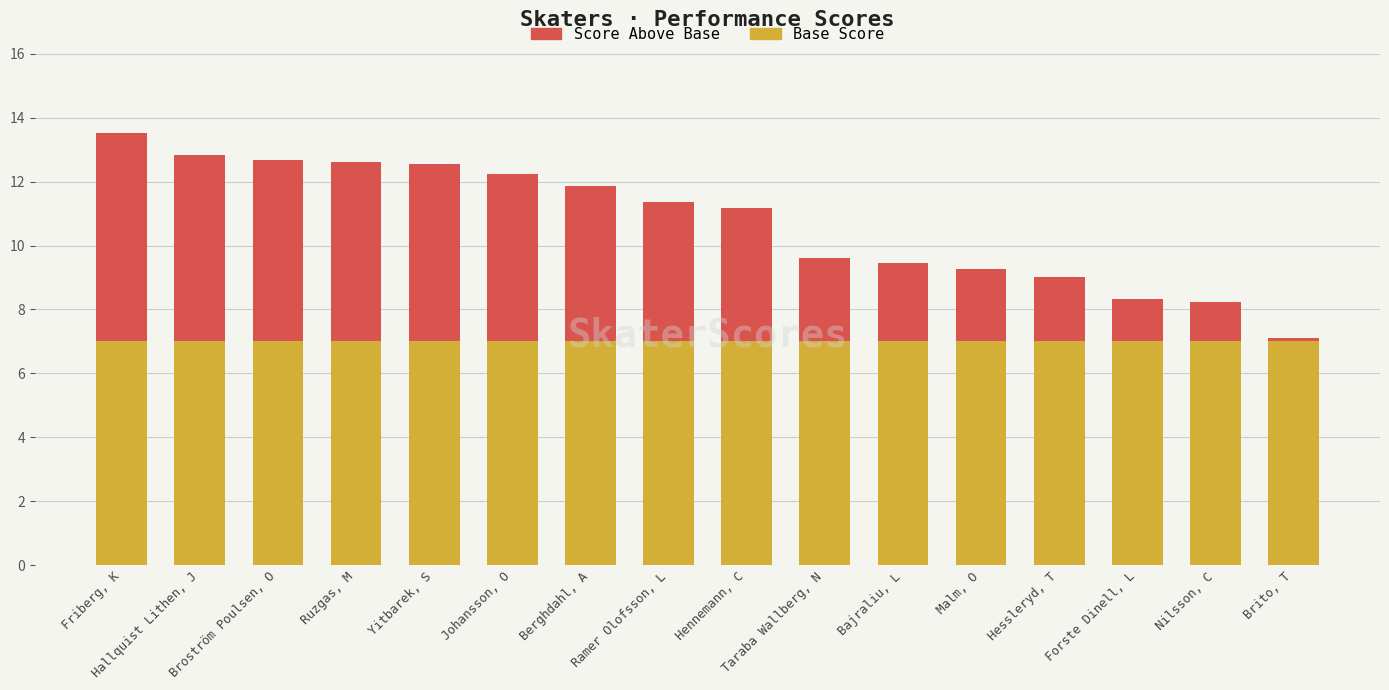

Is it true that Base Score equals 7.0 at Broström Poulsen, O?

True